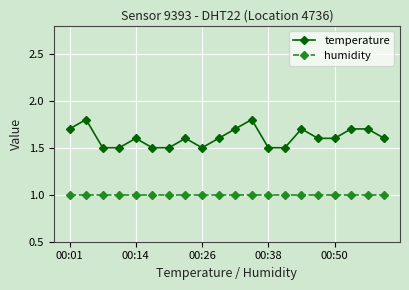

Which series has the widest spread of values?

temperature